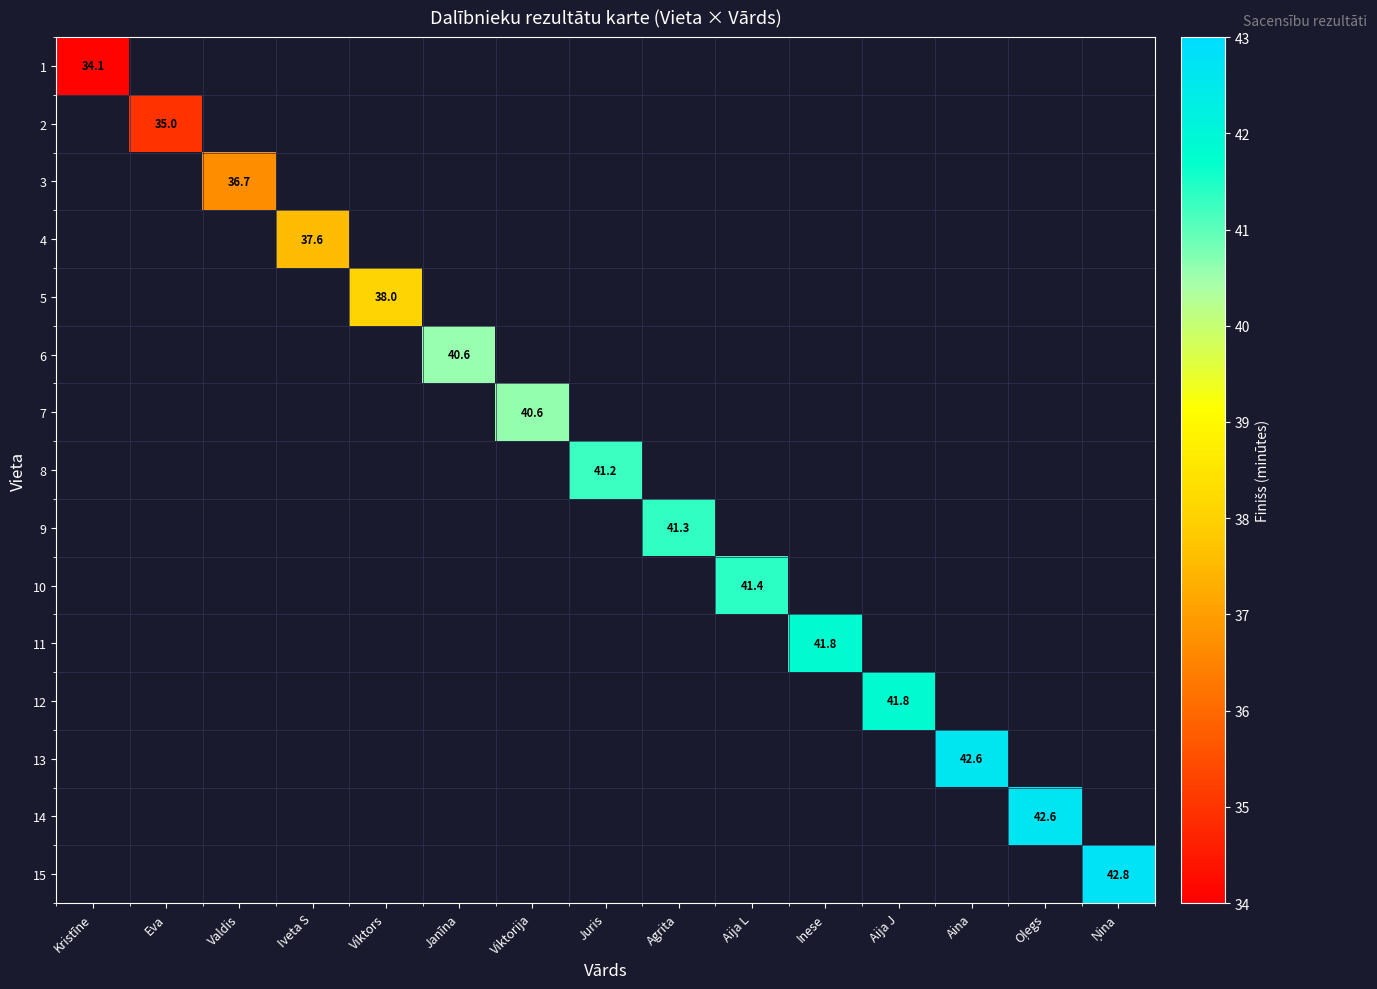

Is it true that 9 equals 41.3 at Agrita?

True